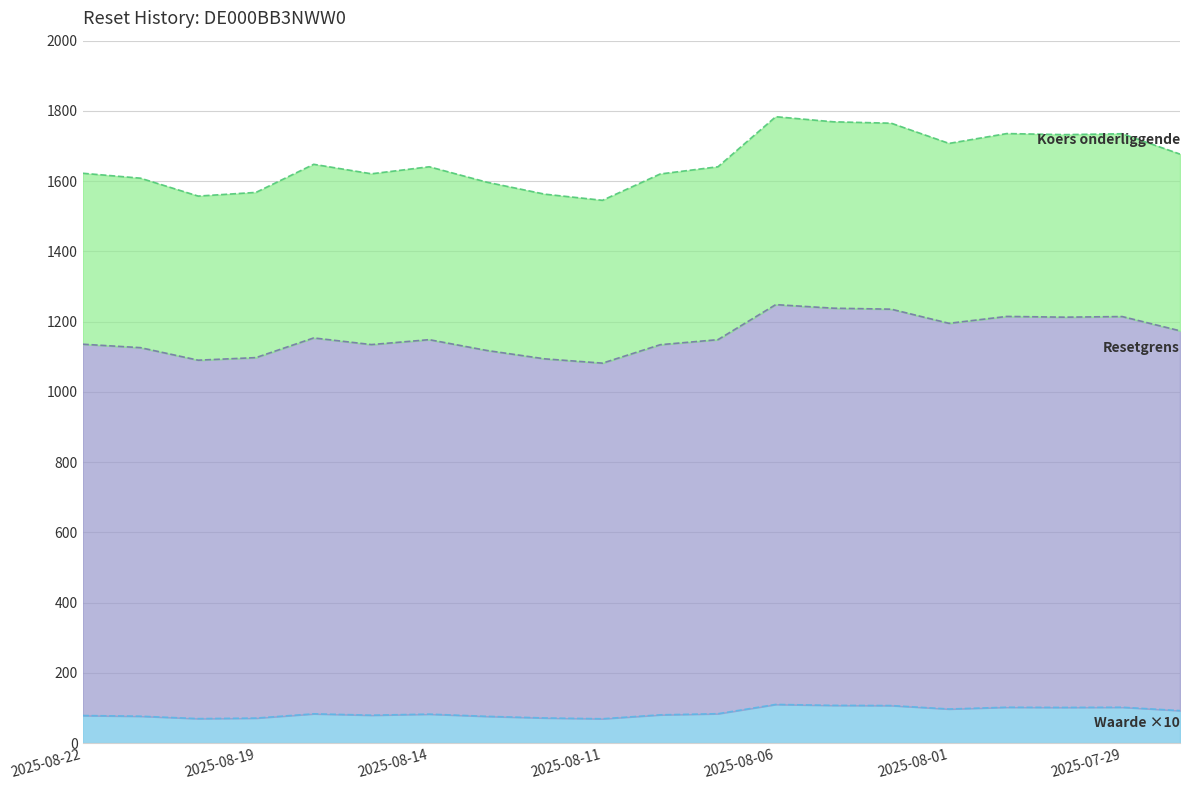

What is the difference between the Waarde op laatste reset values at 2025-08-11 and 2025-08-13?

6.9